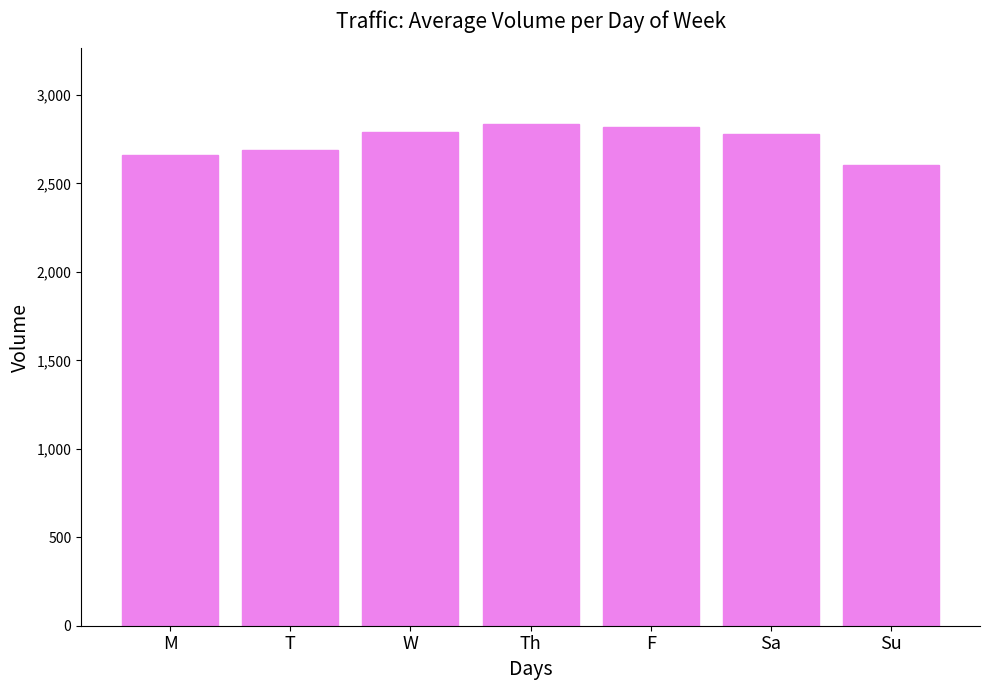

At which label does the data first exceed 2777?

W